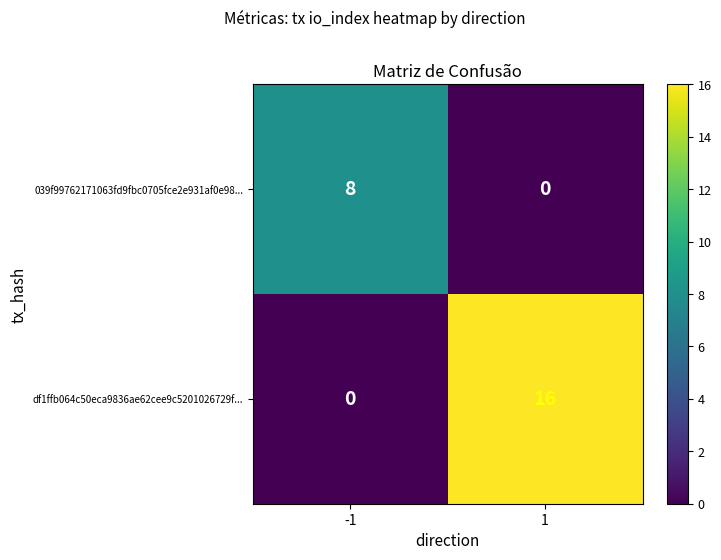

Reading left to right, what are all the values shown in this chart?

039f99762171063fd9fbc0705fce2e931af0e98...: 8	0
df1ffb064c50eca9836ae62cee9c5201026729f...: 0	16